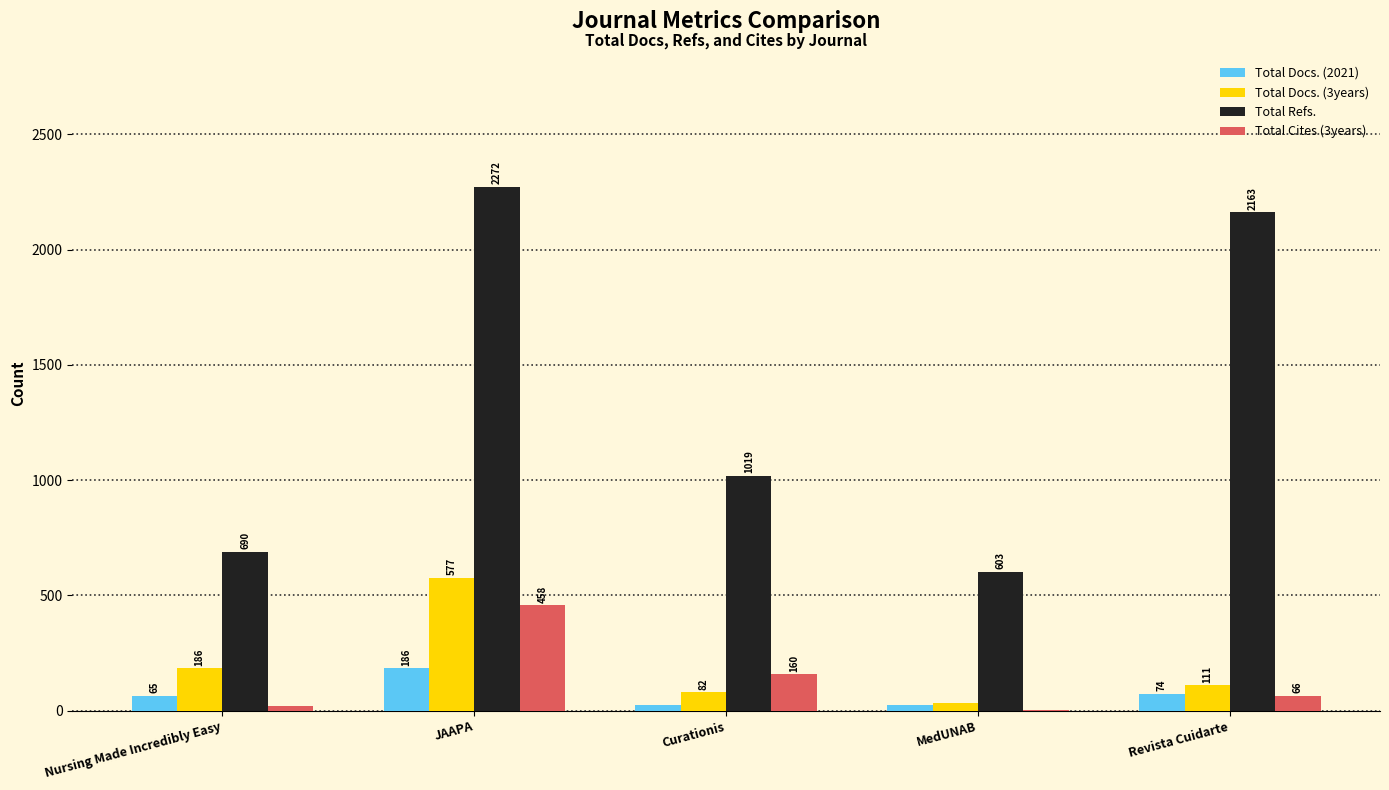

What is the maximum value shown in the chart?

2272